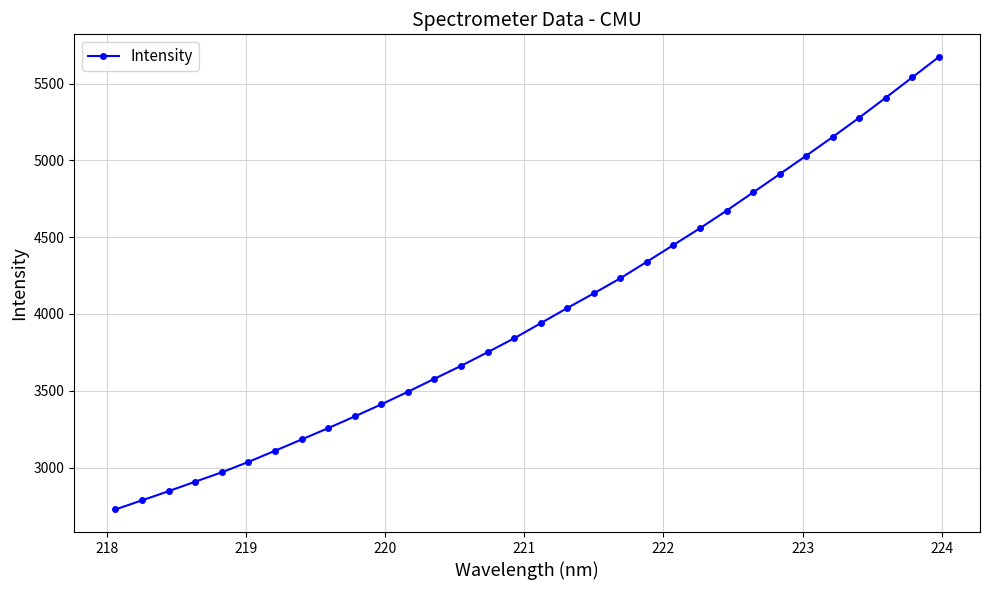

True or false: the data has more than 2 interior local peaks.

False